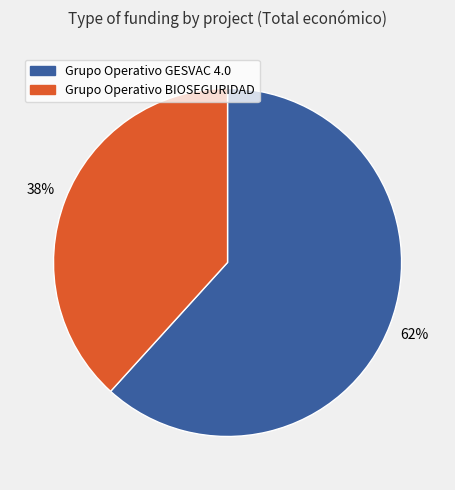

To the nearest percent, what is the combined percentage of Grupo Operativo GESVAC 4.0 and Grupo Operativo BIOSEGURIDAD?

100%